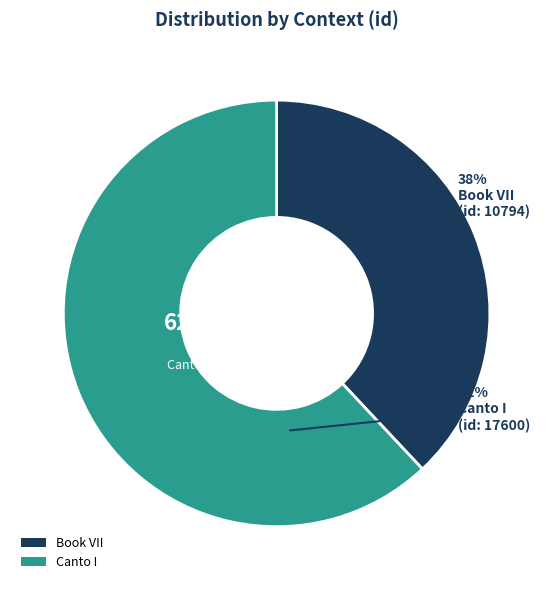

Which category has the smallest portion of the pie?

Book VII